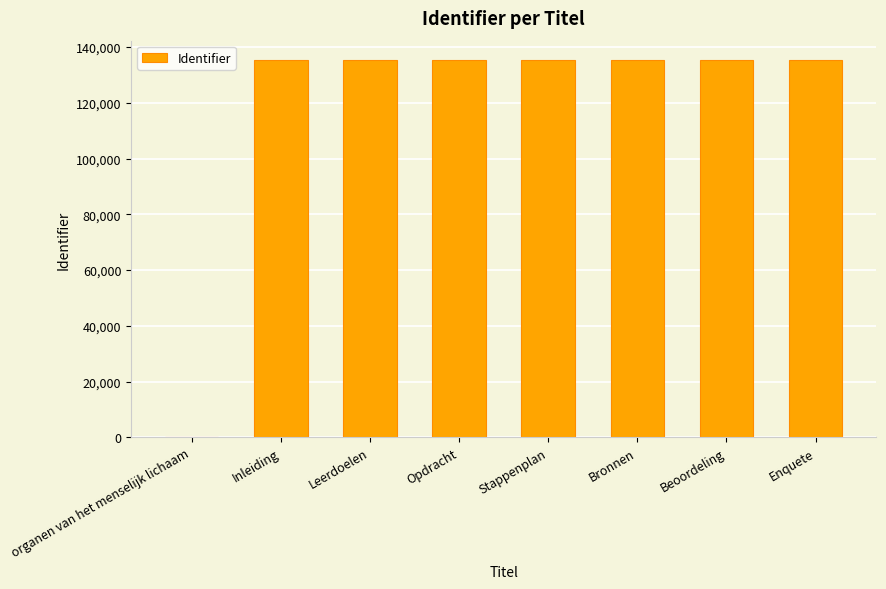

Count the number of data series in this chart.

1